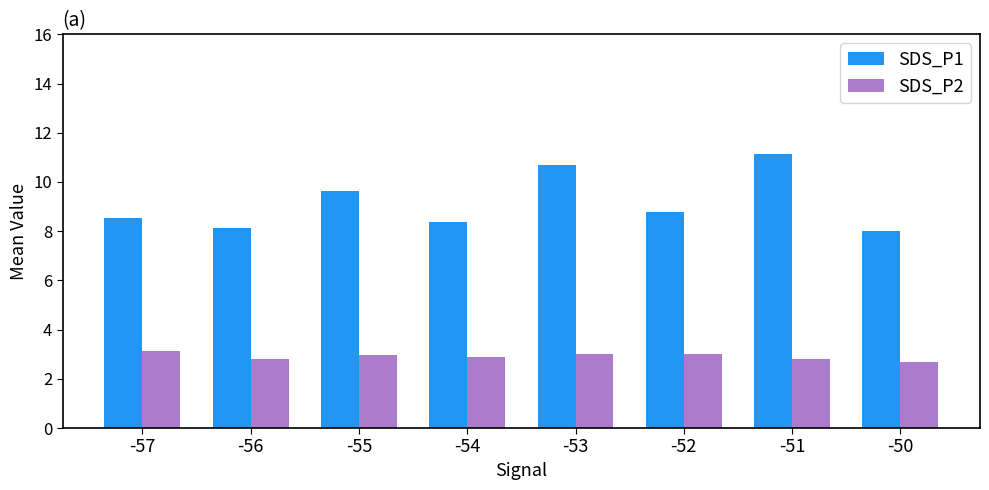

What is the spread (max minus min) of values at -51?

8.3